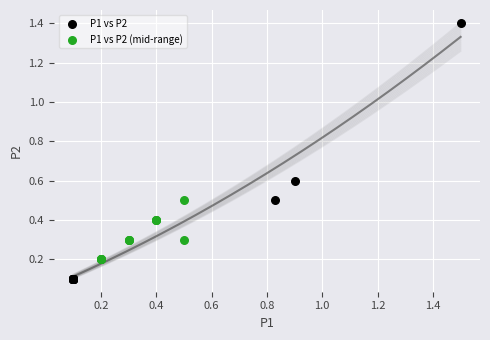

Which series reaches the maximum Y coordinate?

P1 vs P2